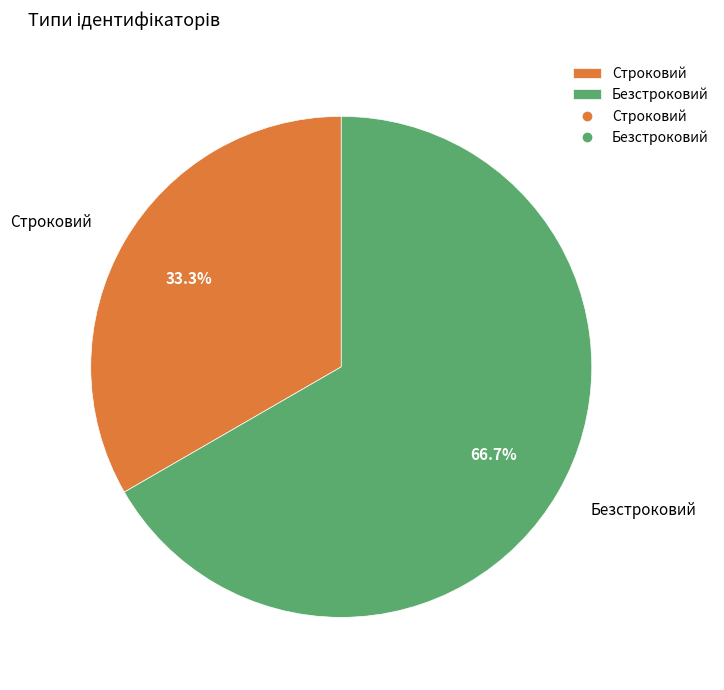

To the nearest percent, what is the combined percentage of Строковий and Безстроковий?

100%